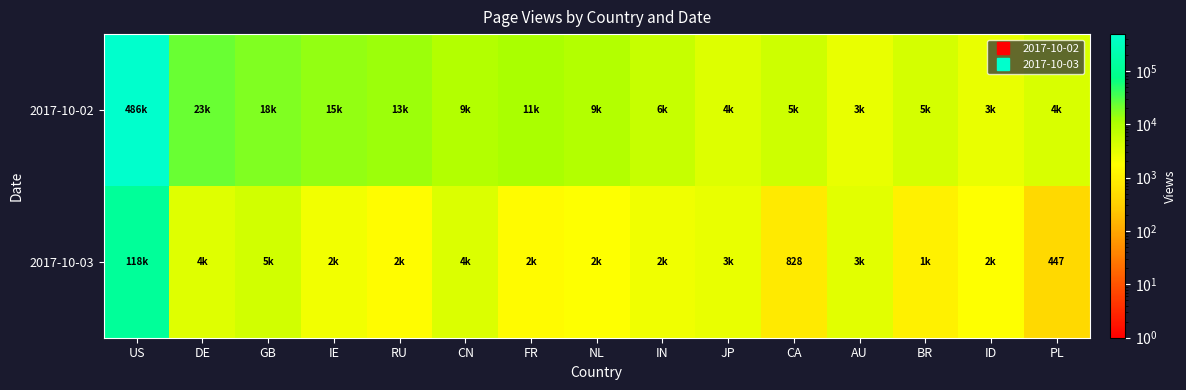

What is the difference between the highest and lowest values at US?

368331